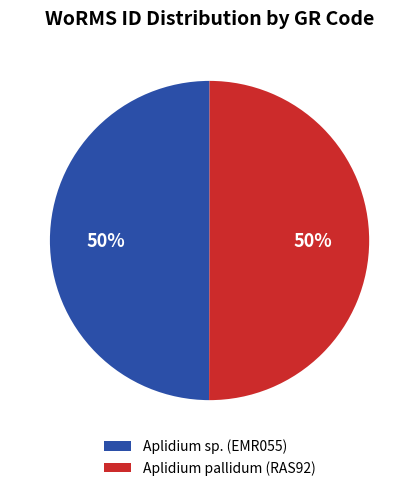

True or false: Aplidium pallidum (RAS92) accounts for 62% of the total.

False